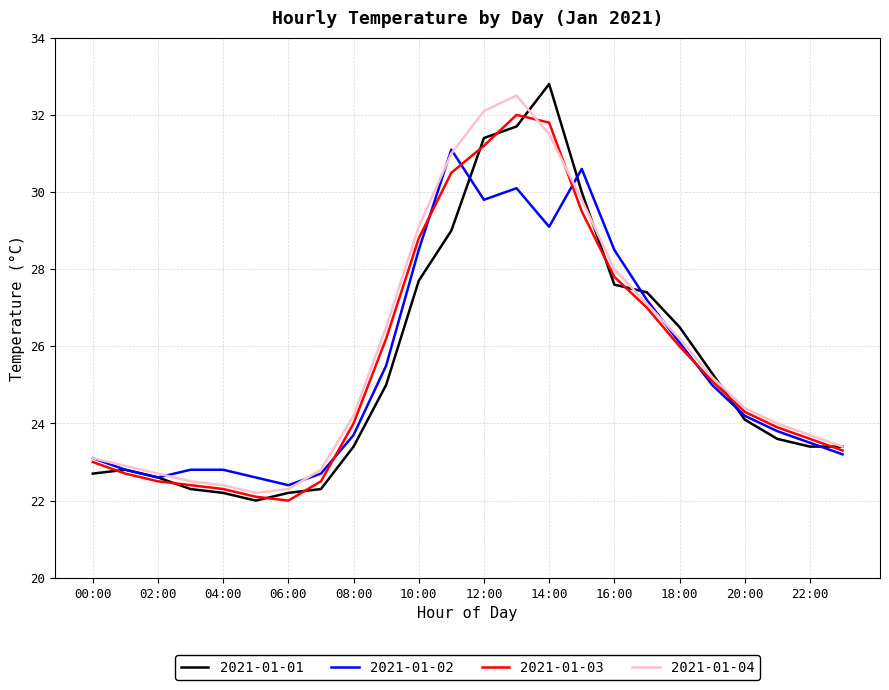

What is the highest value of the 2021-01-02 series?

31.1